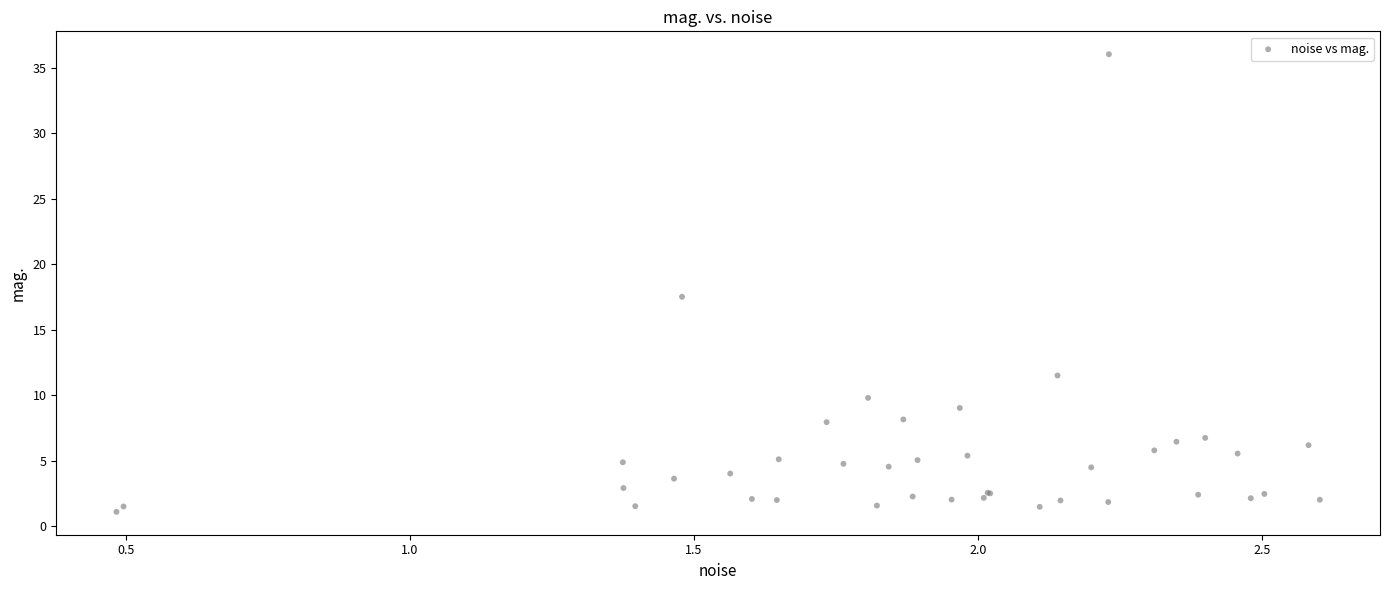

What Y value in the scatter plot is closest to 18?

17.5